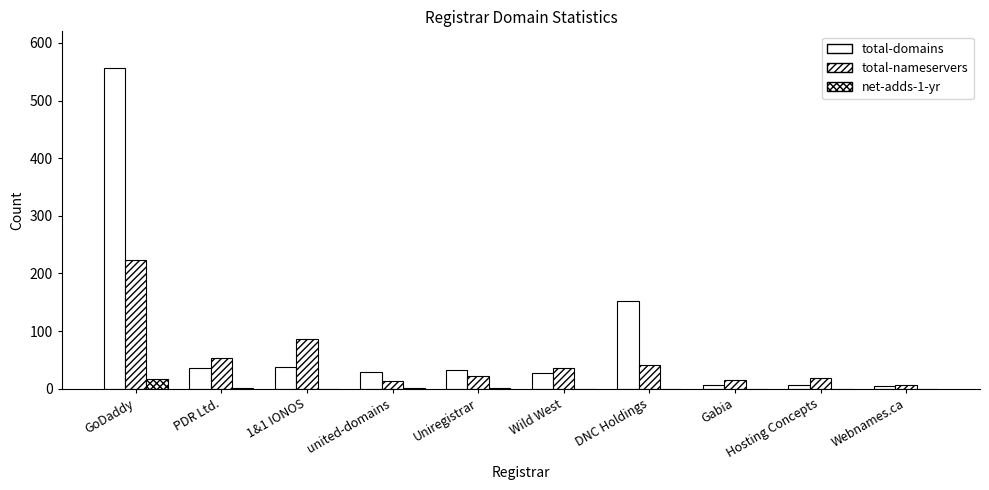

True or false: total-nameservers has a value of 32 at Uniregistrar.

False